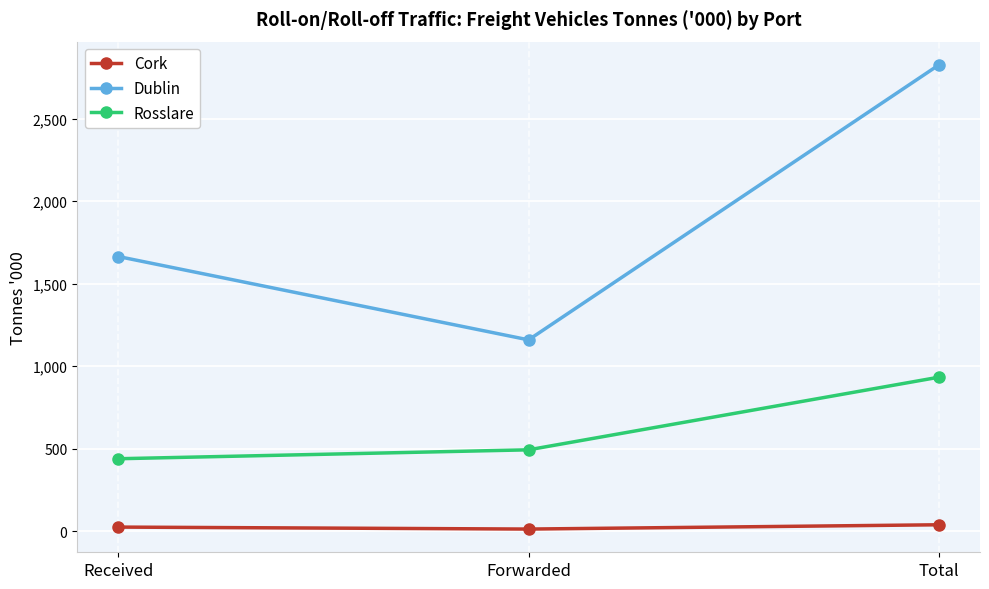

What is the difference between the maximum and second lowest values in the Cork series?

14